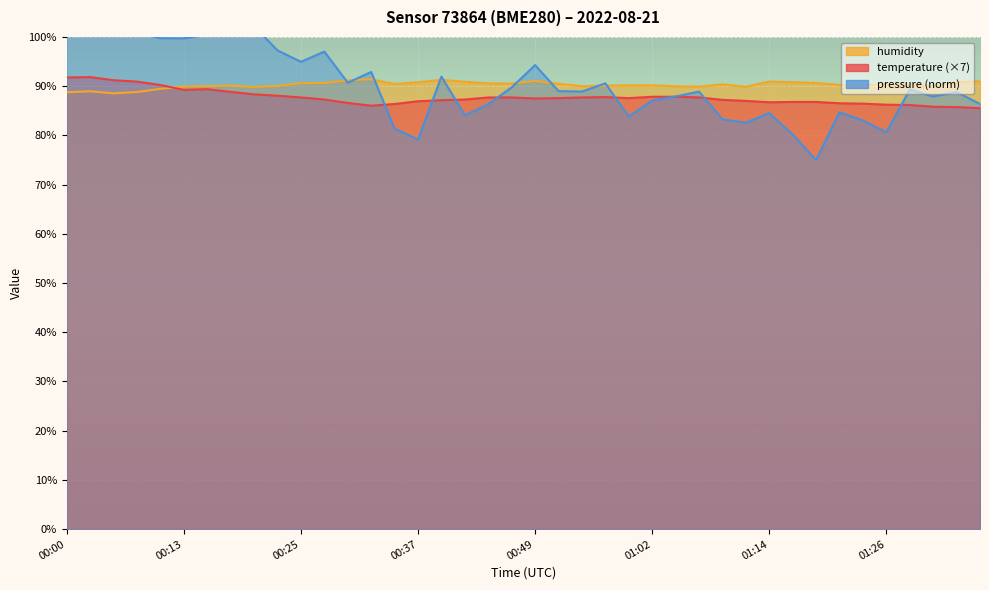

What is the minimum value for humidity?

88.5